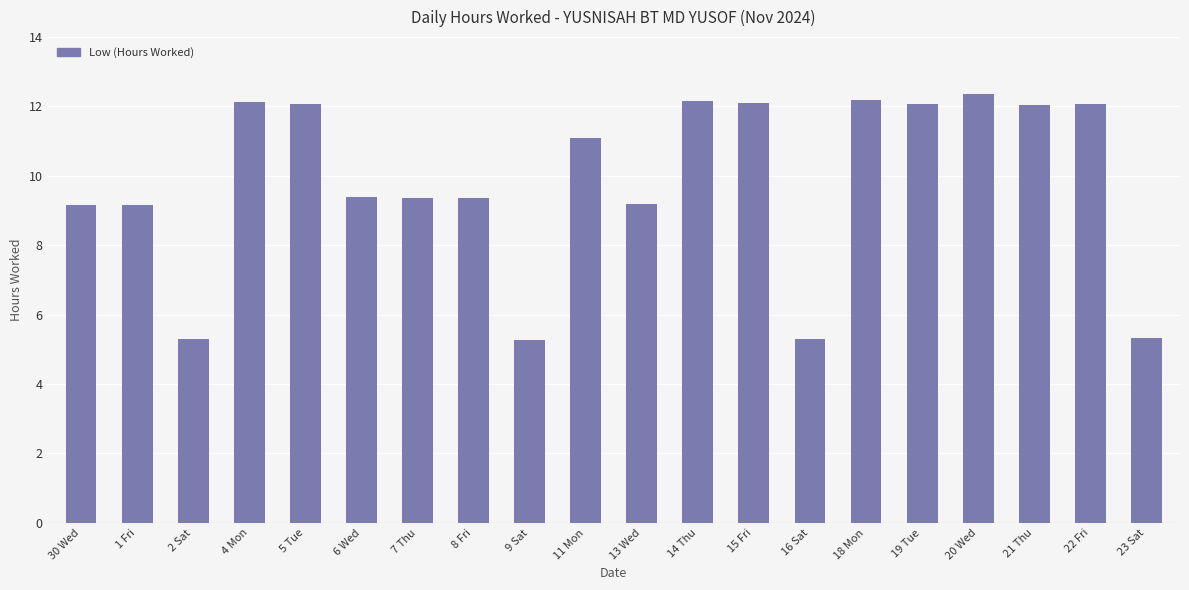

What value does the data have at 23 Sat?

5.3